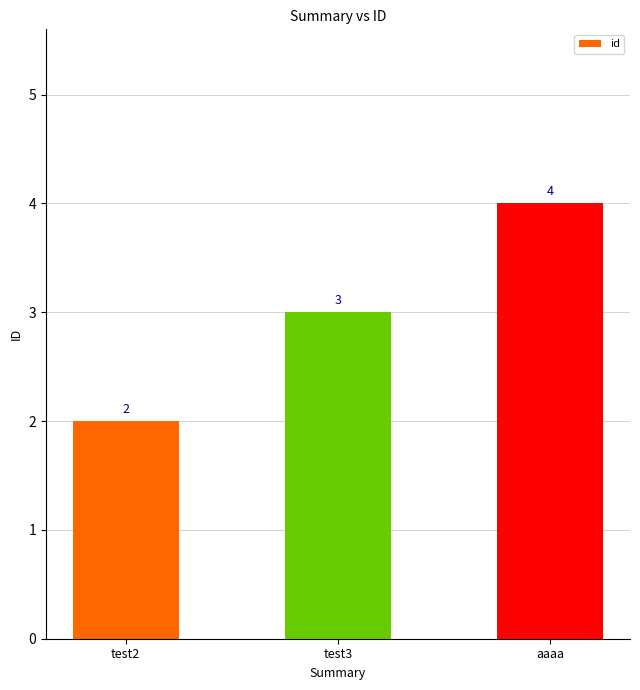

Reading right to left, transcribe all the data shown in this chart.

4	3	2